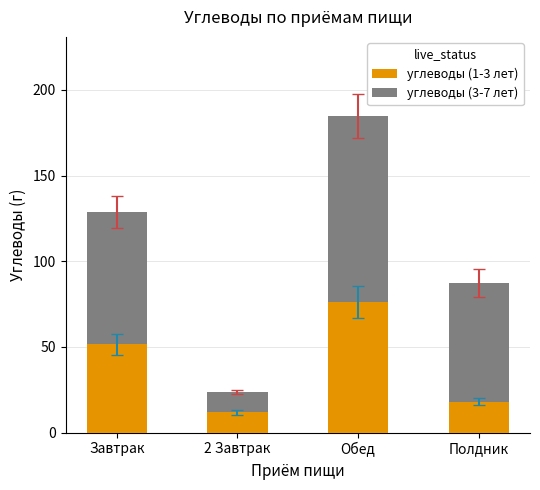

What are all the series names shown in the legend?

углеводы (1-3 лет), углеводы (3-7 лет)